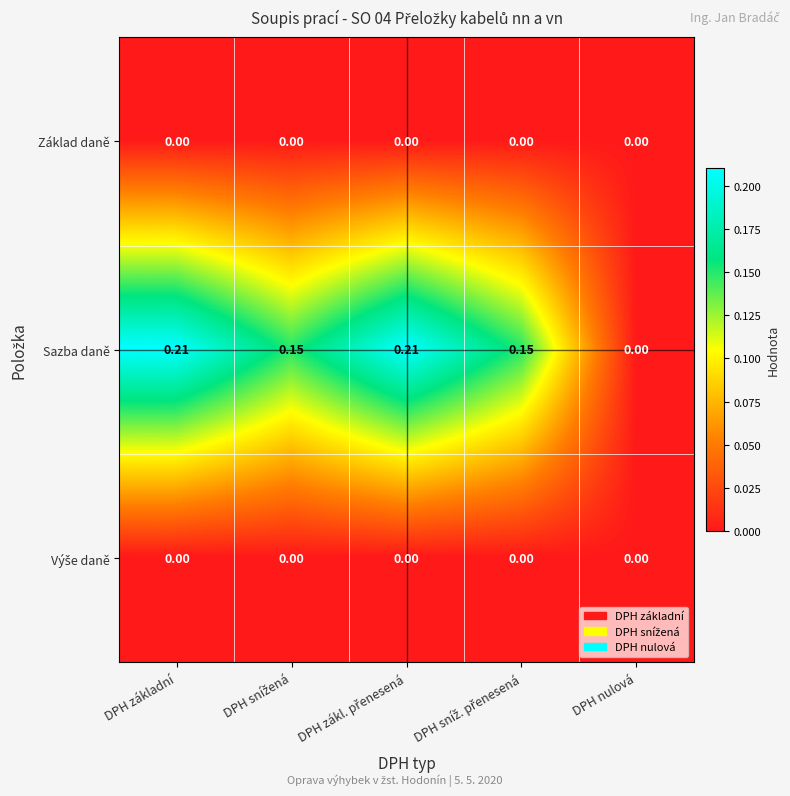

Which series has the largest total across all categories?

Sazba daně